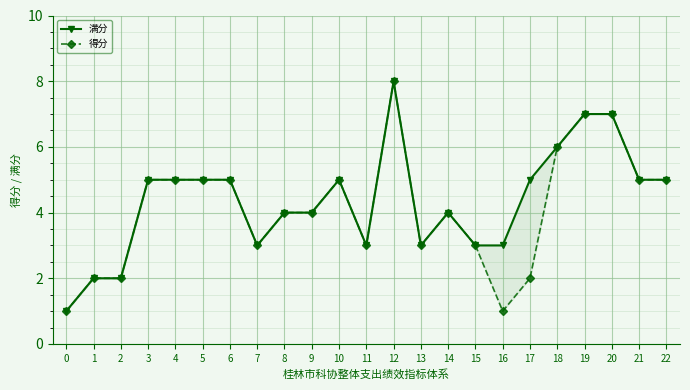

At which category is the sum across all series the highest?

12